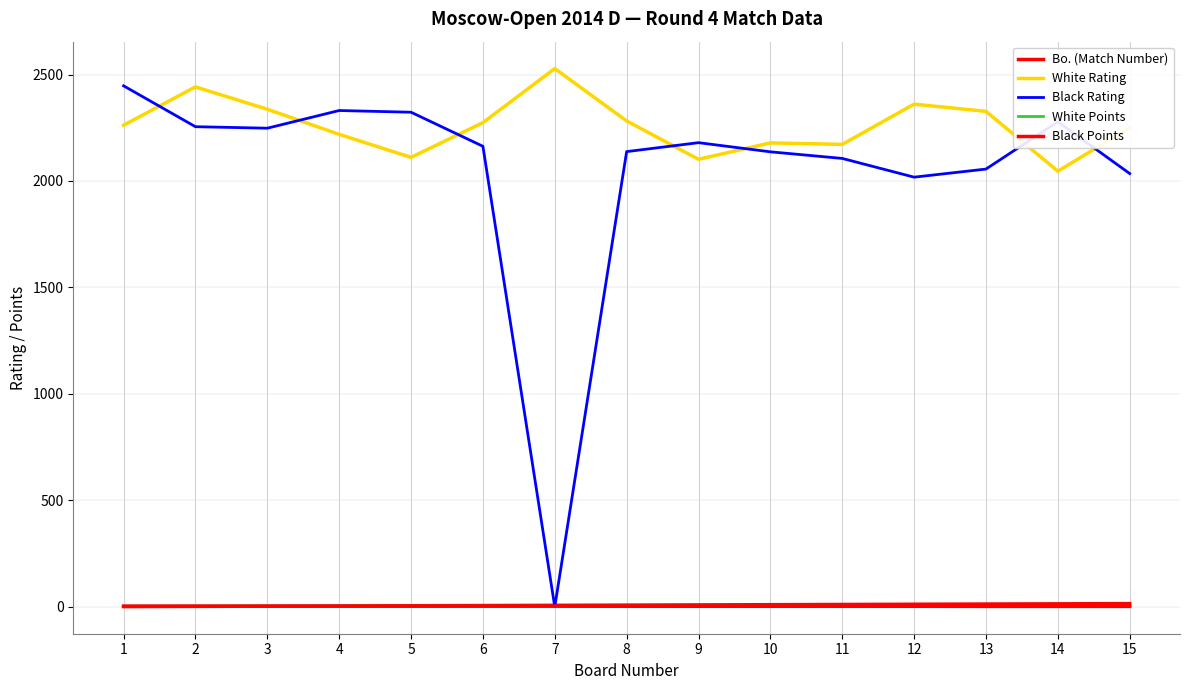

Which label corresponds to the smallest value in the chart?

7